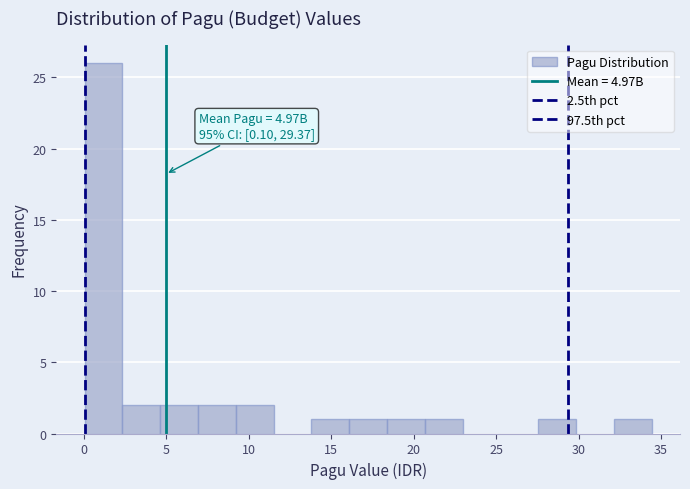

Which range on the x-axis has the tallest bar?

0.0 to 2.5